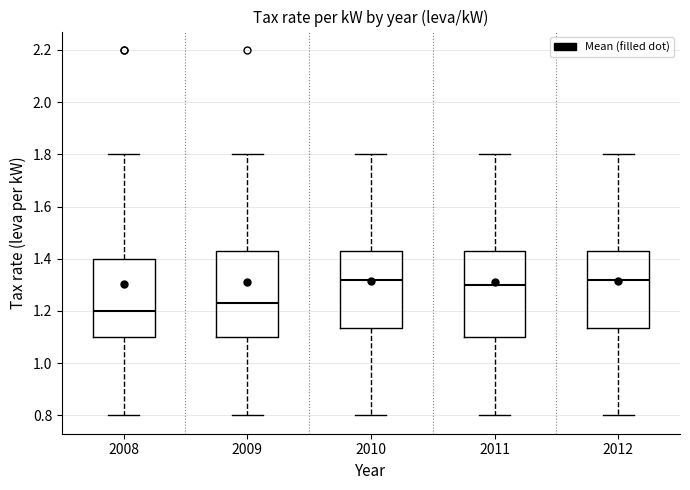

Where does the upper whisker of the box at x = 2009 end on the y-axis? The values are not printed on the chart, so give them approximately, as read against the axis.

1.80